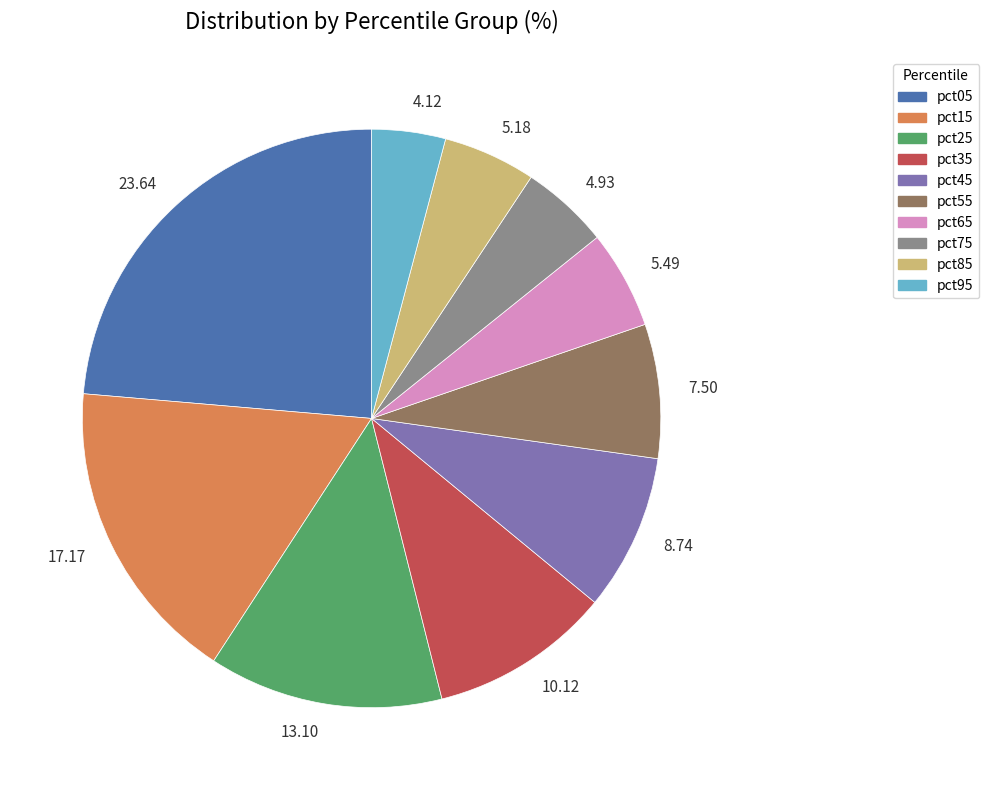

Between 4.93 and 23.64, which is larger?

23.64